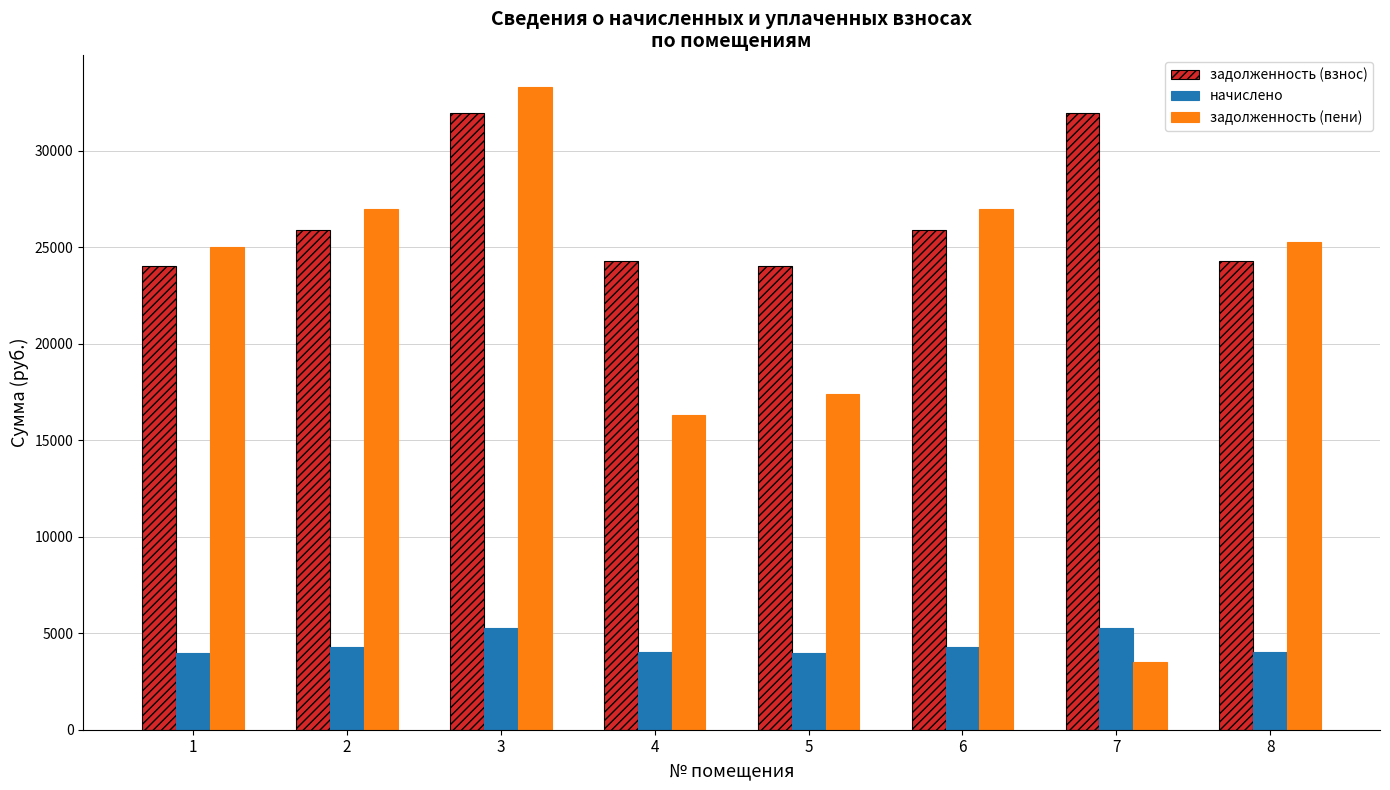

What is the minimum value for задолженность (взнос)?

24033.9